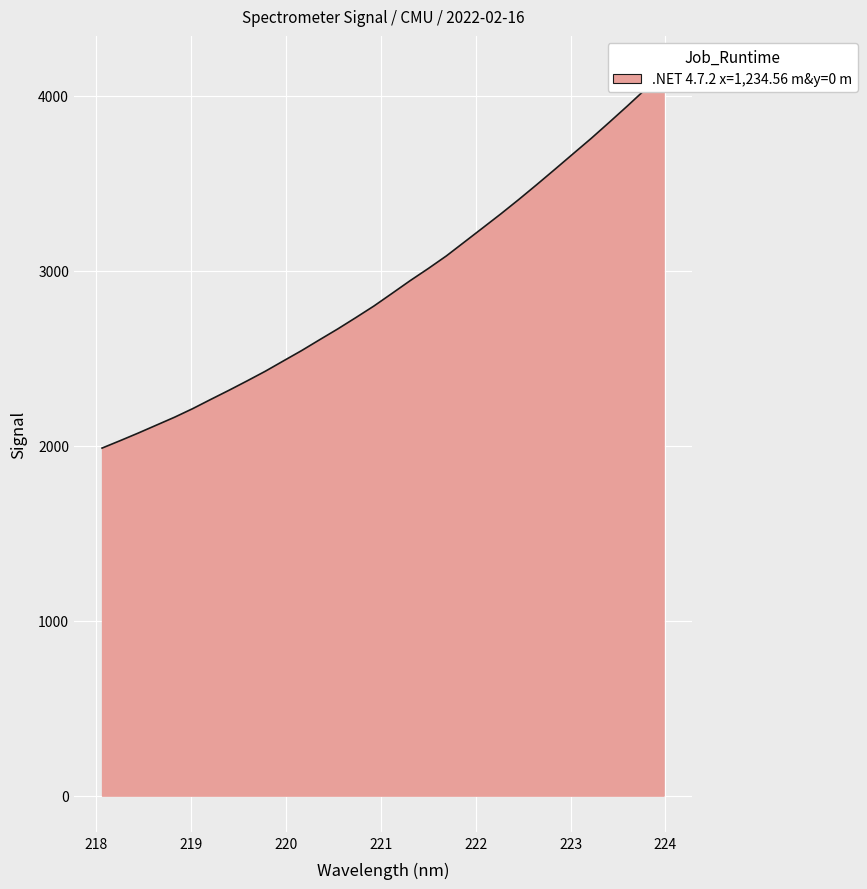

List the labels in order of value, smallest first.

218.0596, 218.2508, 218.442, 218.6332, 218.8244, 219.0156, 219.2067, 219.3979, 219.589, 219.7801, 219.9712, 220.1623, 220.3533, 220.5444, 220.7354, 220.9264, 221.1174, 221.3083, 221.4993, 221.6902, 221.8812, 222.0721, 222.263, 222.4538, 222.6447, 222.8355, 223.0264, 223.2172, 223.408, 223.5987, 223.7895, 223.9802